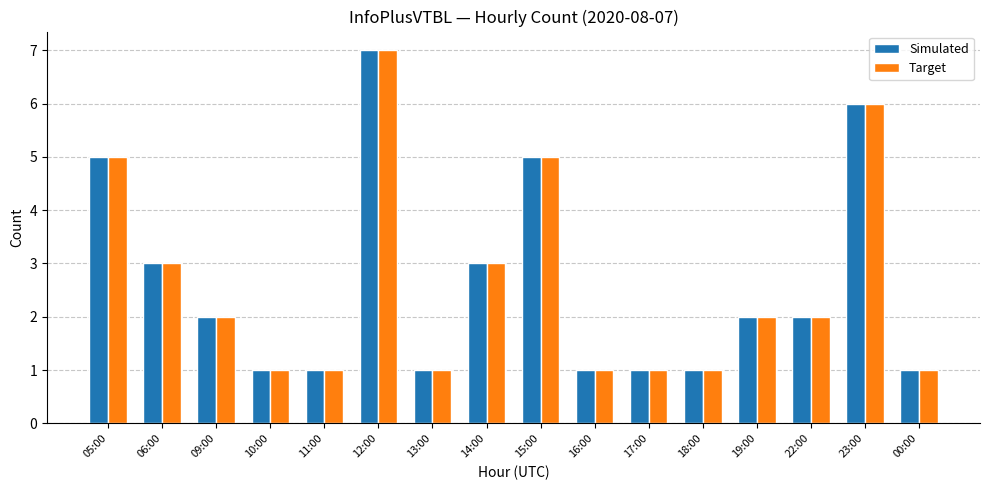

What is the lowest value of the Target series?

1